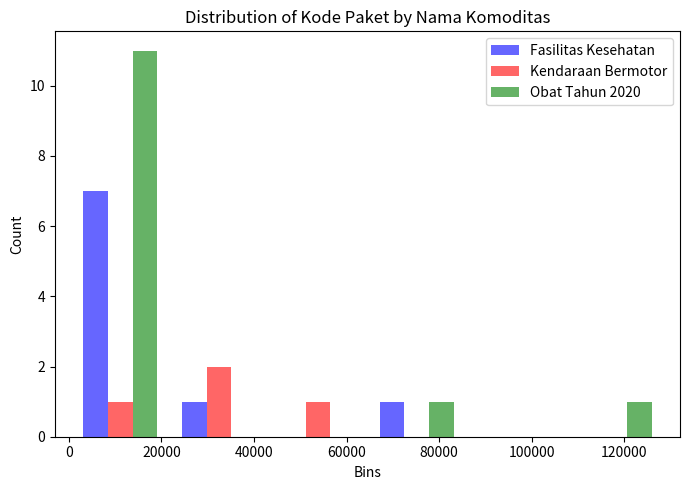

What is the height of the Kendaraan Bermotor bar covering 22000 to 44000 on the x-axis? Neither the bar edges nor the heights are printed on the chart, so give them approximately, as read against the axes.

2